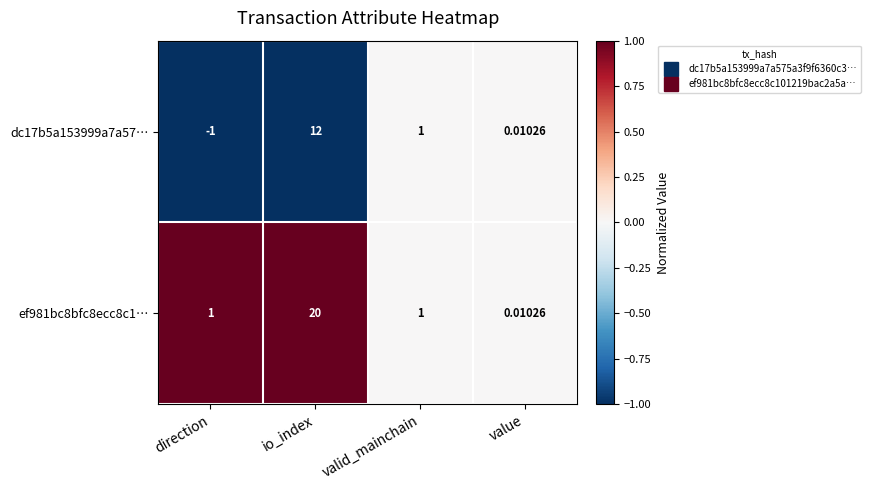

Is the value of ef981bc8bfc8ecc8c1… at value greater than the value of dc17b5a153999a7a57… at io_index?

No